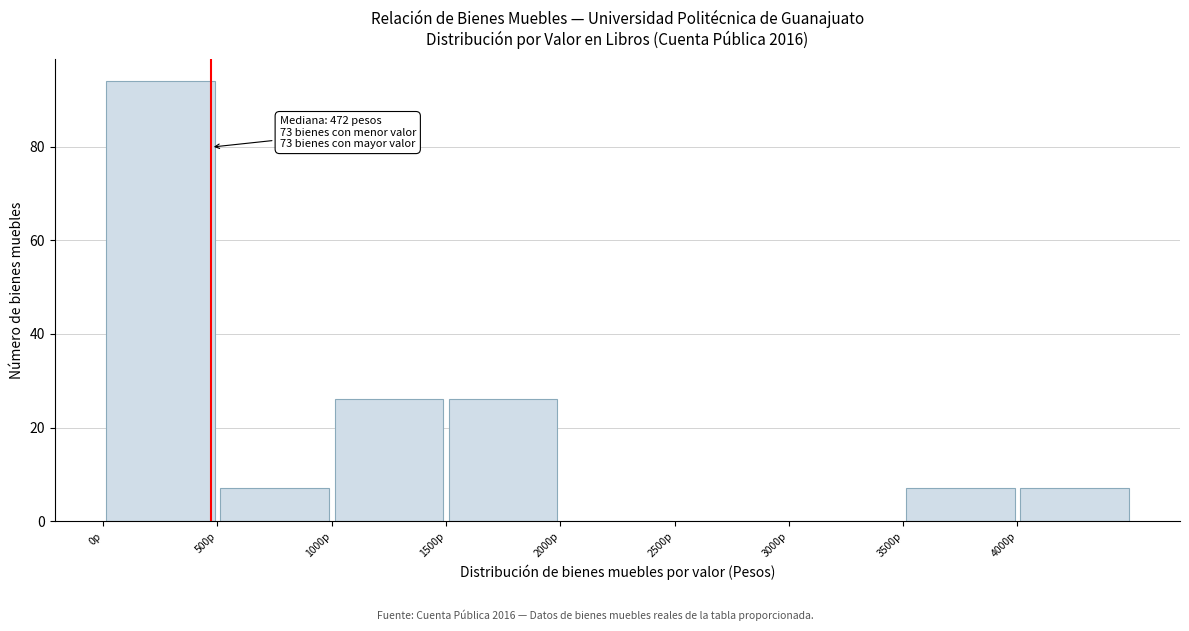

Over which range of the x-axis is the bar tallest?

0 to 500